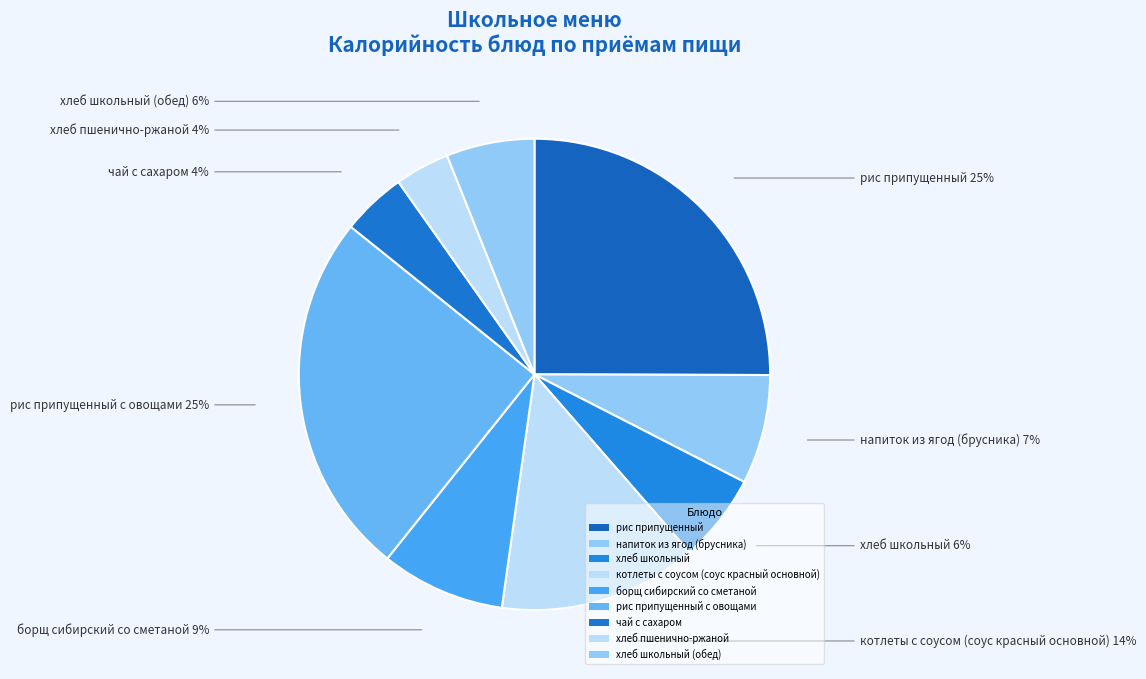

To the nearest percent, what is the difference between the largest and smallest slice percentages?

21%